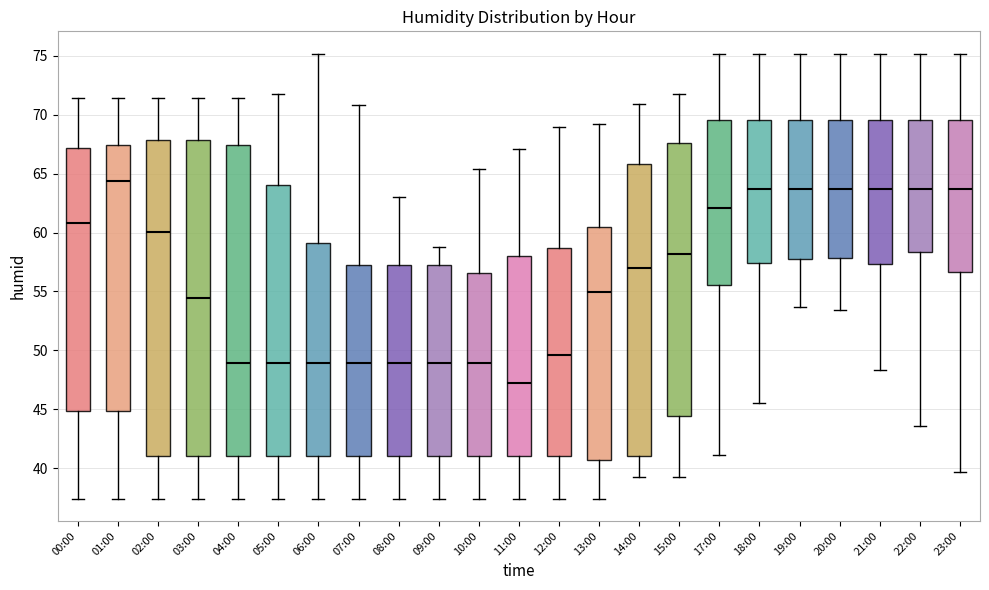

Where does the upper whisker of the box for 11:00 end on the y-axis? The values are not printed on the chart, so give them approximately, as read against the axis.

67.0